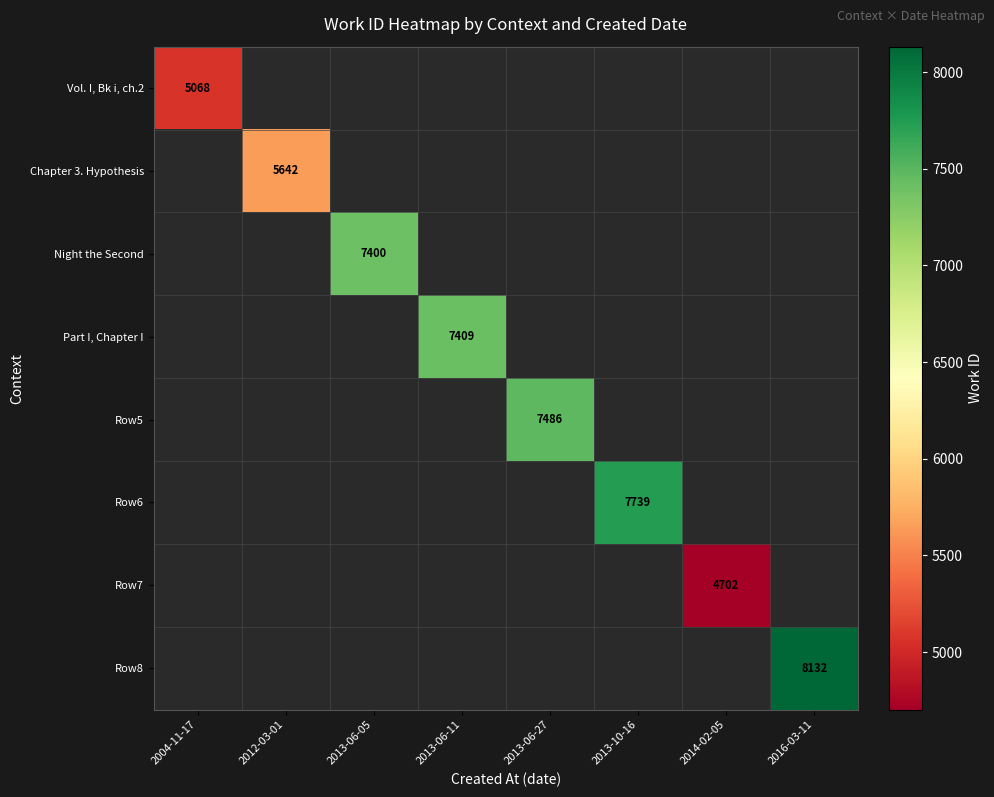

True or false: Chapter 3. Hypothesis has a value of 5642 at 2012-03-01.

True